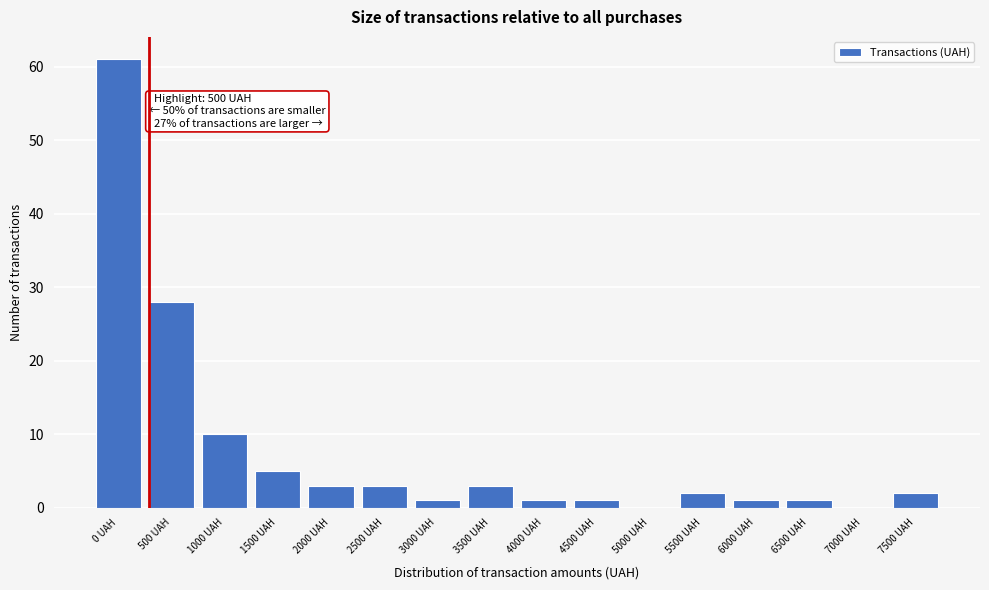

Reading right to left, list all the values displayed in this chart.

7500 UAH=2	7000 UAH=0	6500 UAH=1	6000 UAH=1	5500 UAH=2	5000 UAH=0	4500 UAH=1	4000 UAH=1	3500 UAH=3	3000 UAH=1	2500 UAH=3	2000 UAH=3	1500 UAH=5	1000 UAH=10	500 UAH=28	0 UAH=61